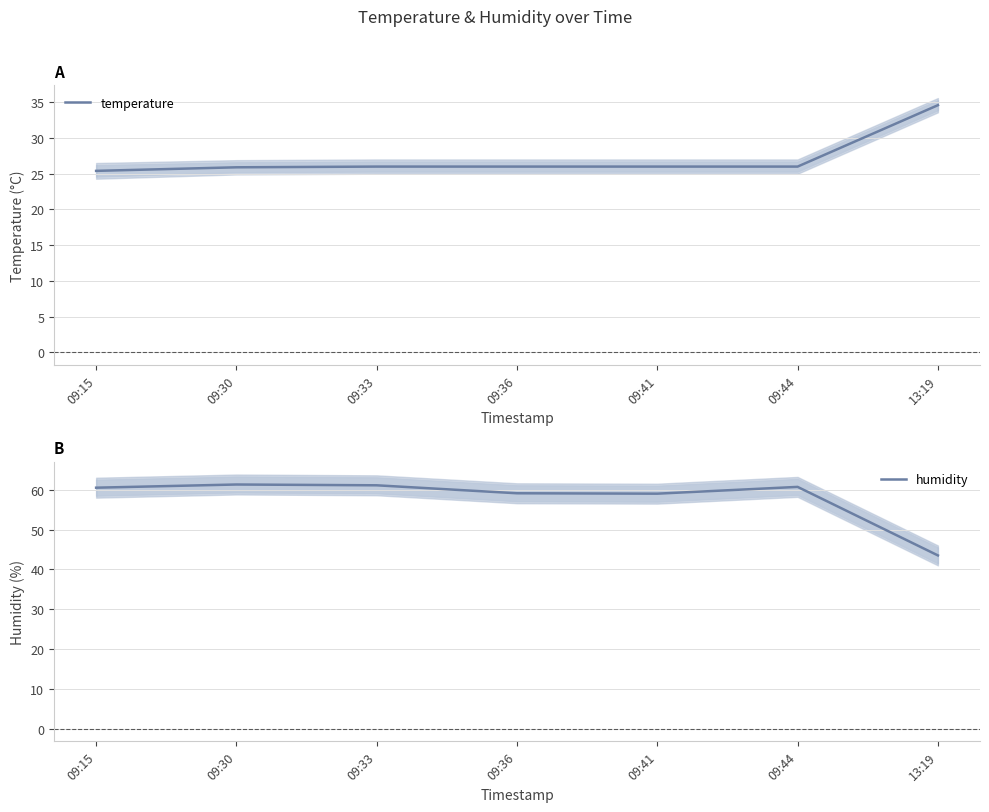

True or false: temperature and humidity cross at least once.

False